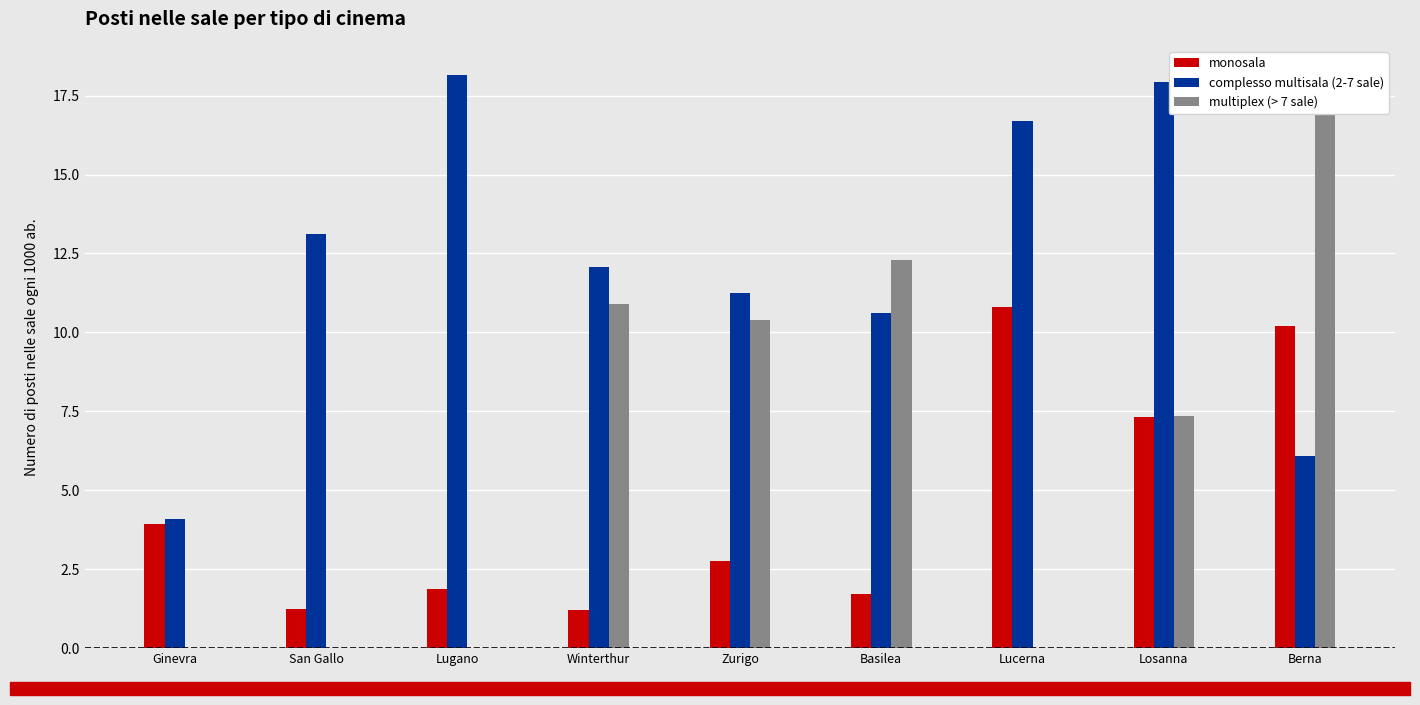

Which series has the largest total across all categories?

complesso multisala (2-7 sale)